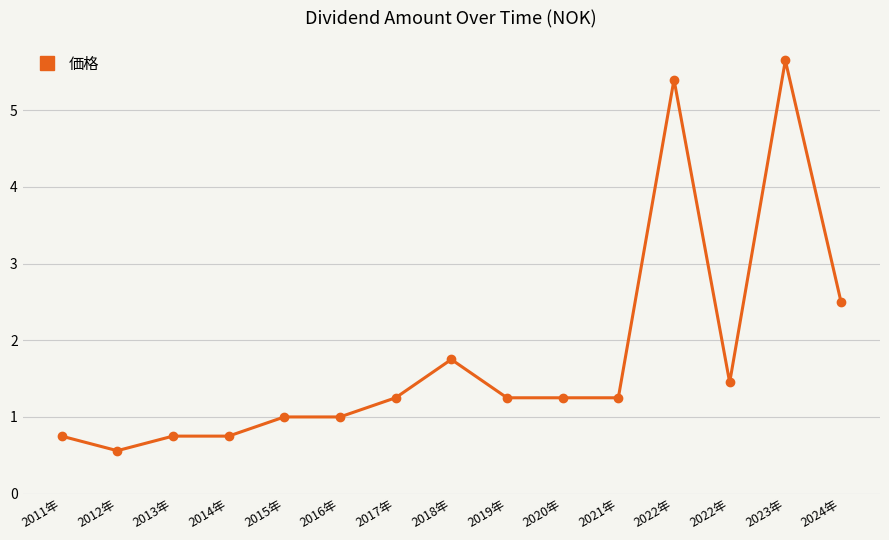

Where is the first local minimum?

2012年